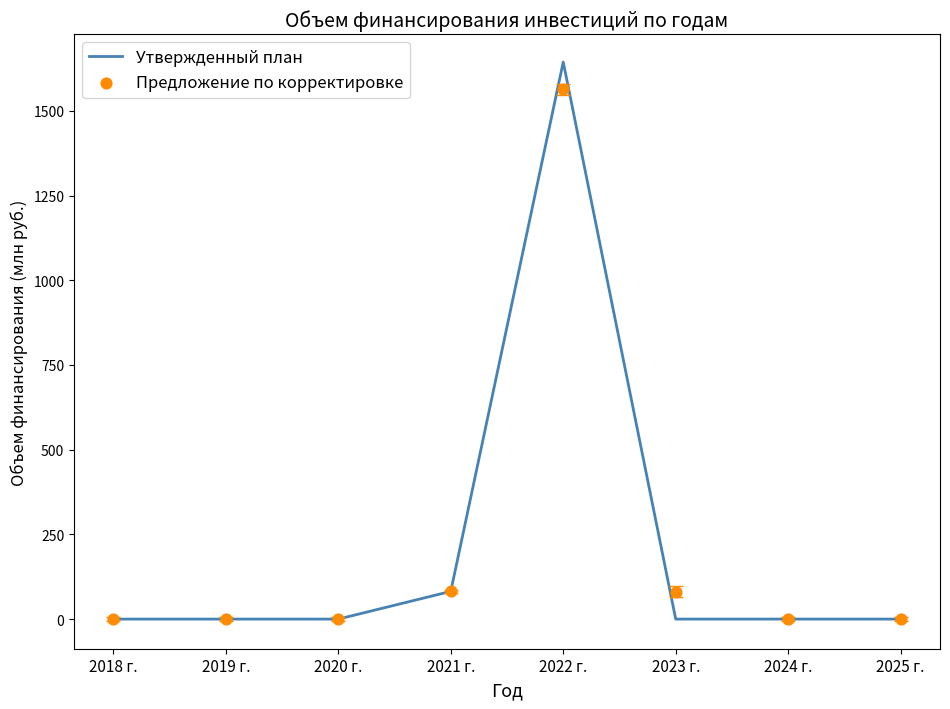

Which series has the widest spread of Y values?

Утвержденный план